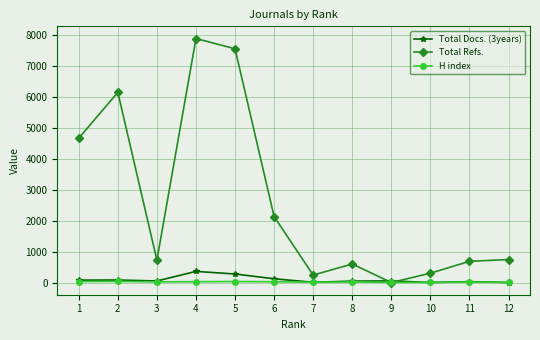

At which label is Total Docs. (3years) closest to 179?

6